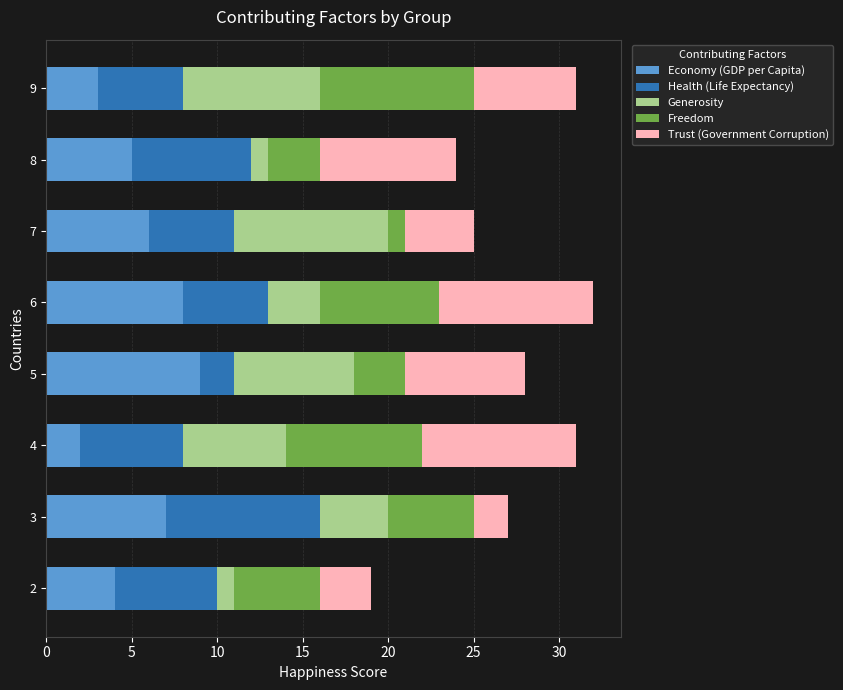

What is the highest value of the Economy (GDP per Capita) series?

9